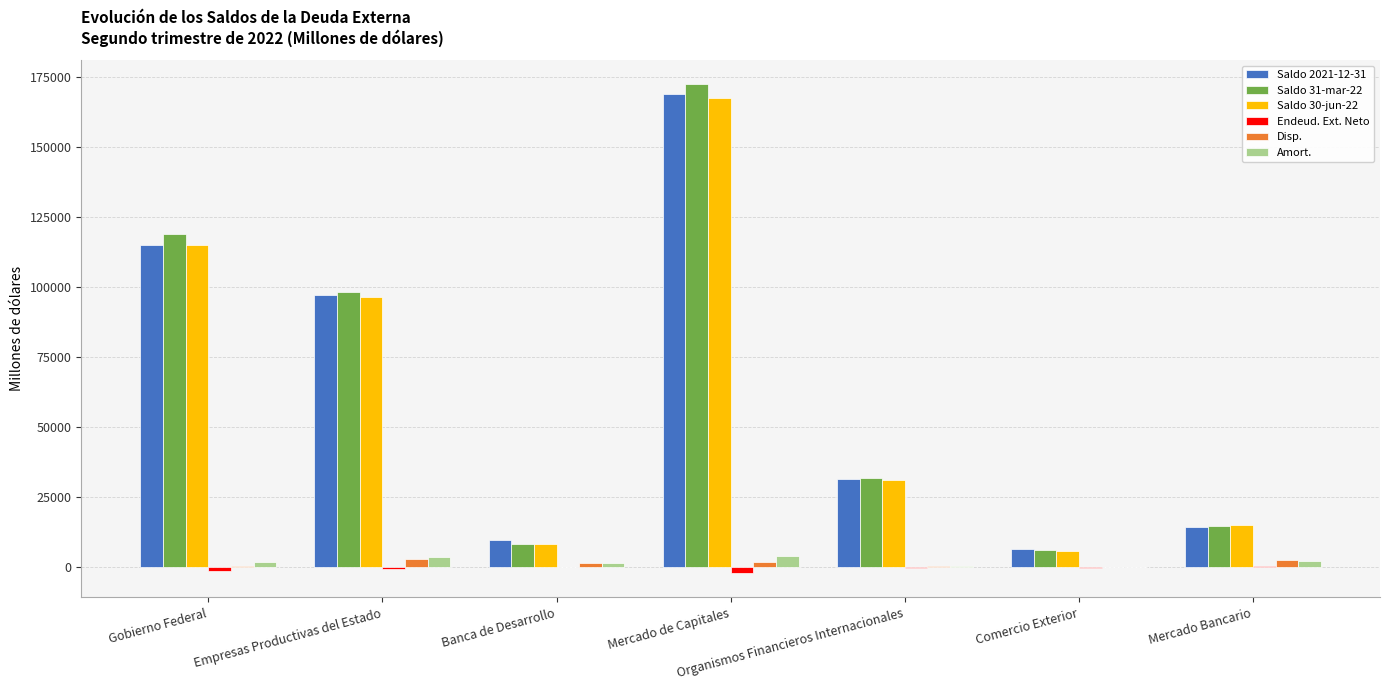

What are all the series names shown in the legend?

Saldo 2021-12-31, Saldo 31-mar-22, Saldo 30-jun-22, Endeud. Ext. Neto, Disp., Amort.